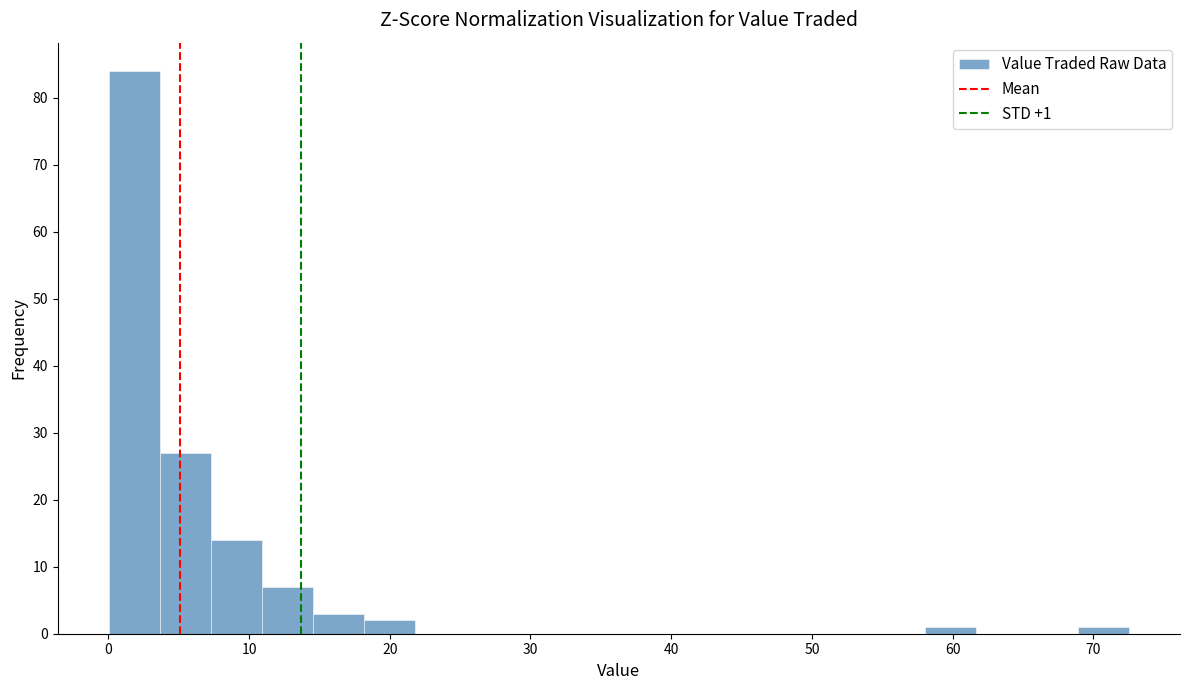

Read against the x-axis, roughly where is the centre of the tallest bar?

2